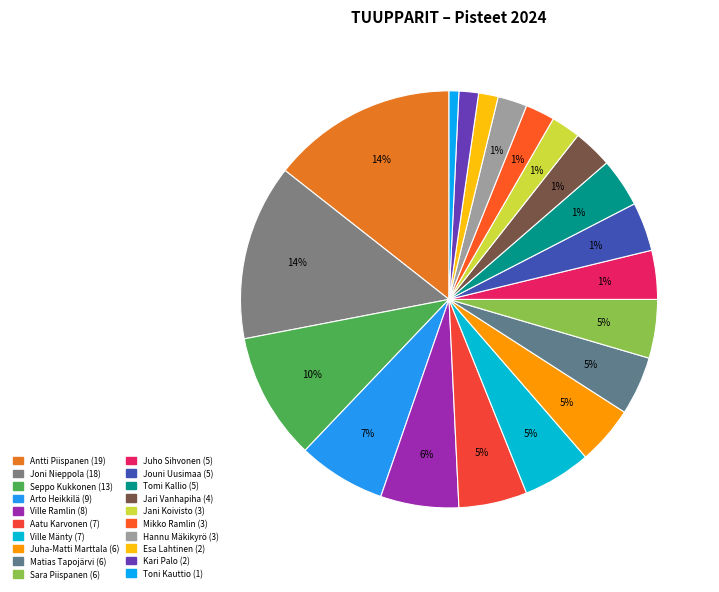

To the nearest percent, what is the combined percentage of Ville Ramlin and Sara Piispanen?

11%